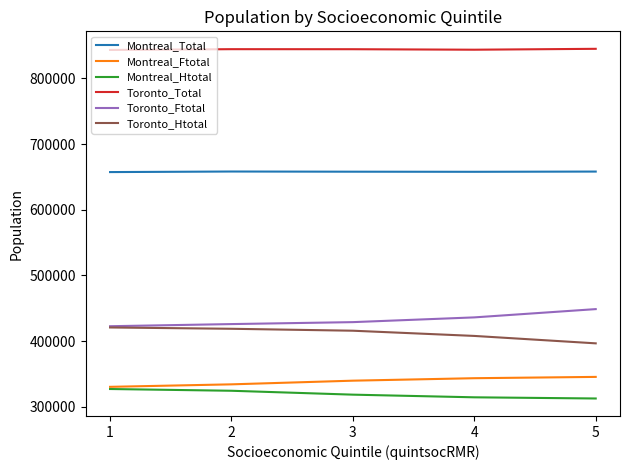

Is the value of Toronto_Total at 2 greater than the value of Toronto_Htotal at 1?

Yes